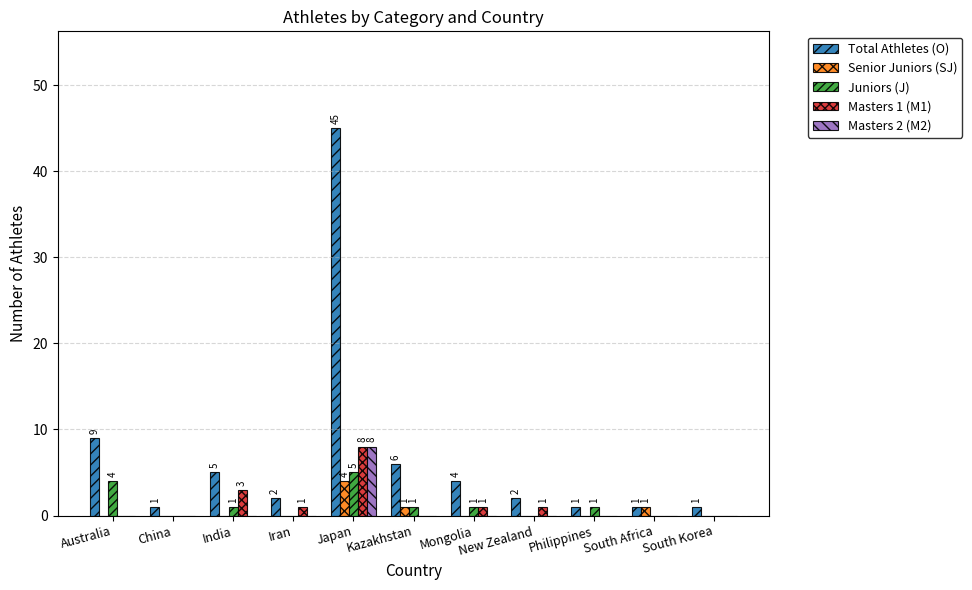

What is the total value across all series at India?

9